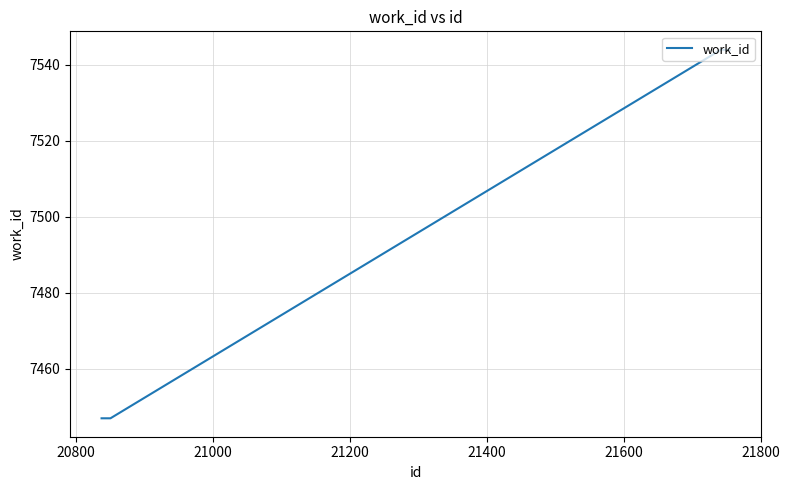

What is the difference between the maximum and minimum values?

97